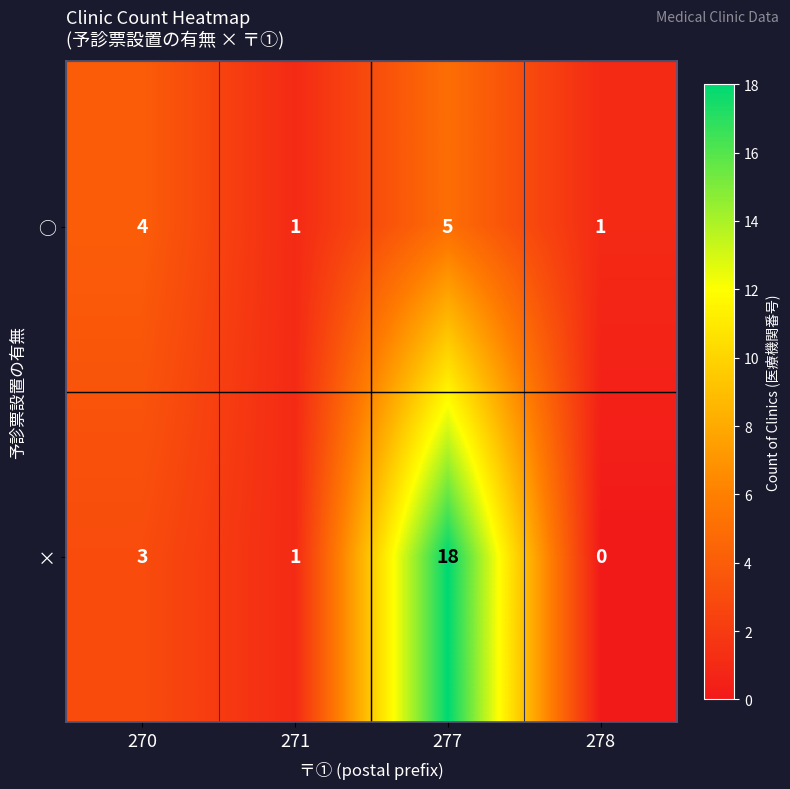

What is the difference between the highest and lowest values at 277?

13